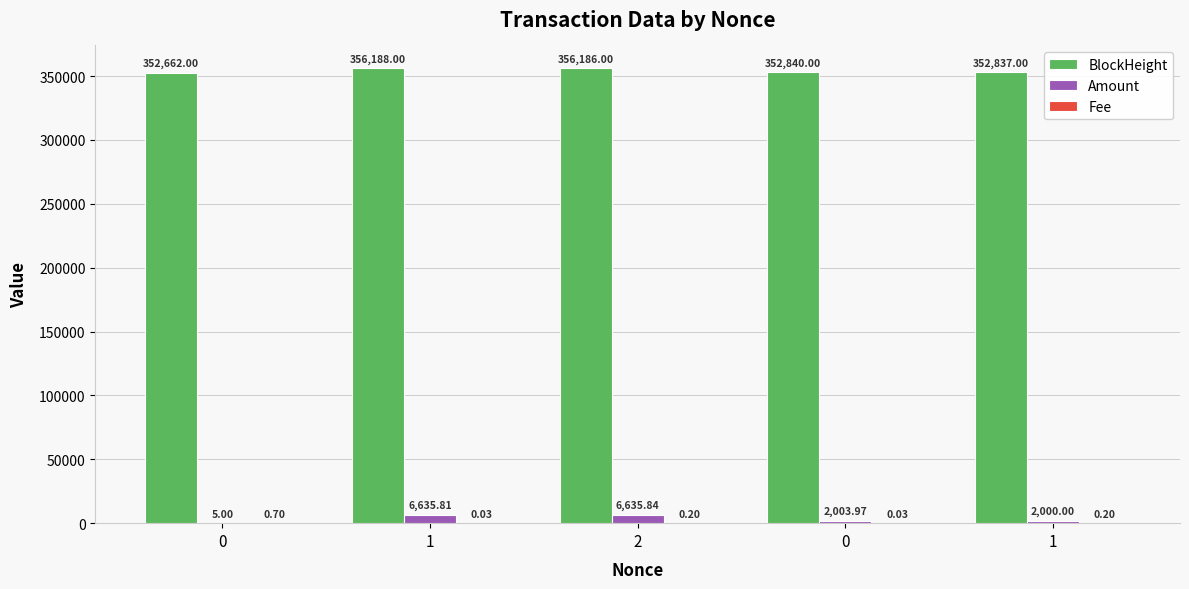

Which series has the largest total across all categories?

BlockHeight